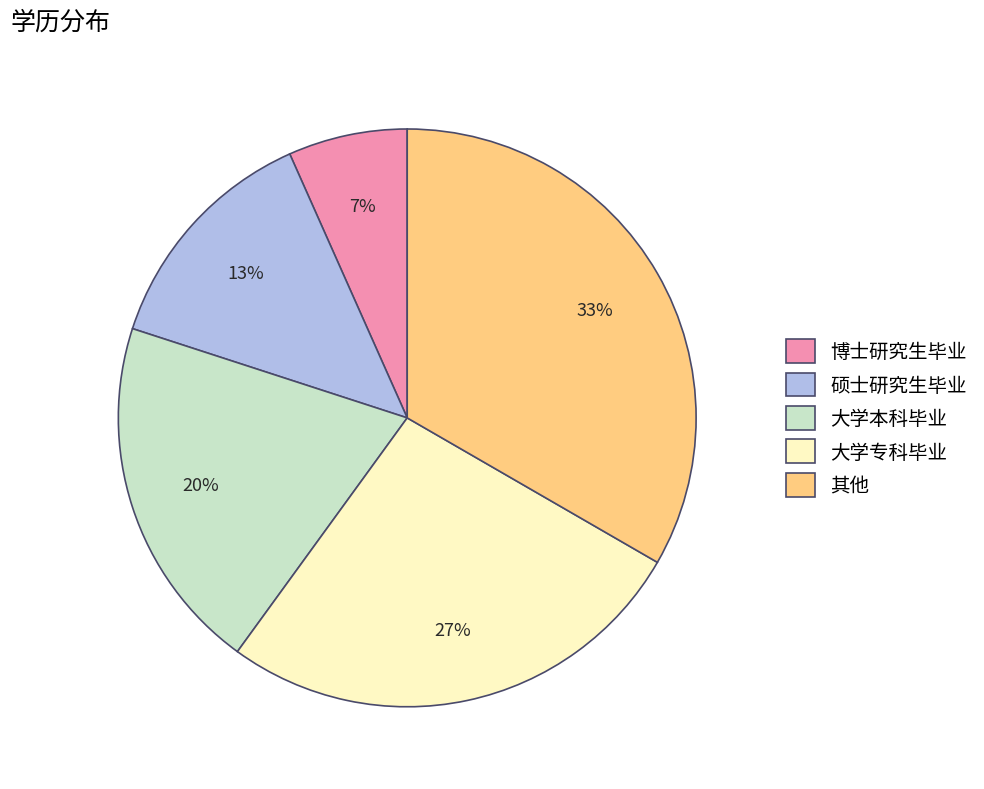

True or false: 其他 accounts for 27% of the total.

False